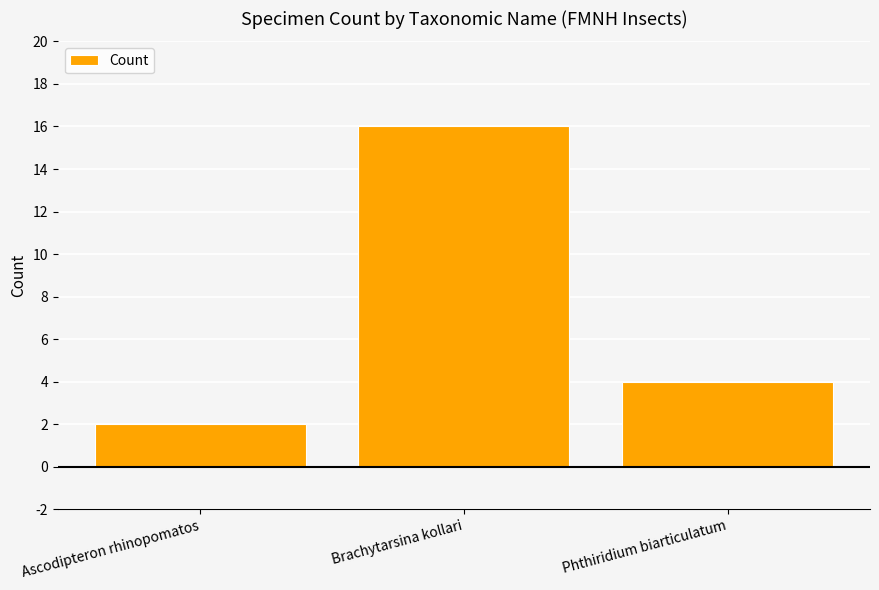

At which category does the chart reach its peak across all series?

Brachytarsina kollari